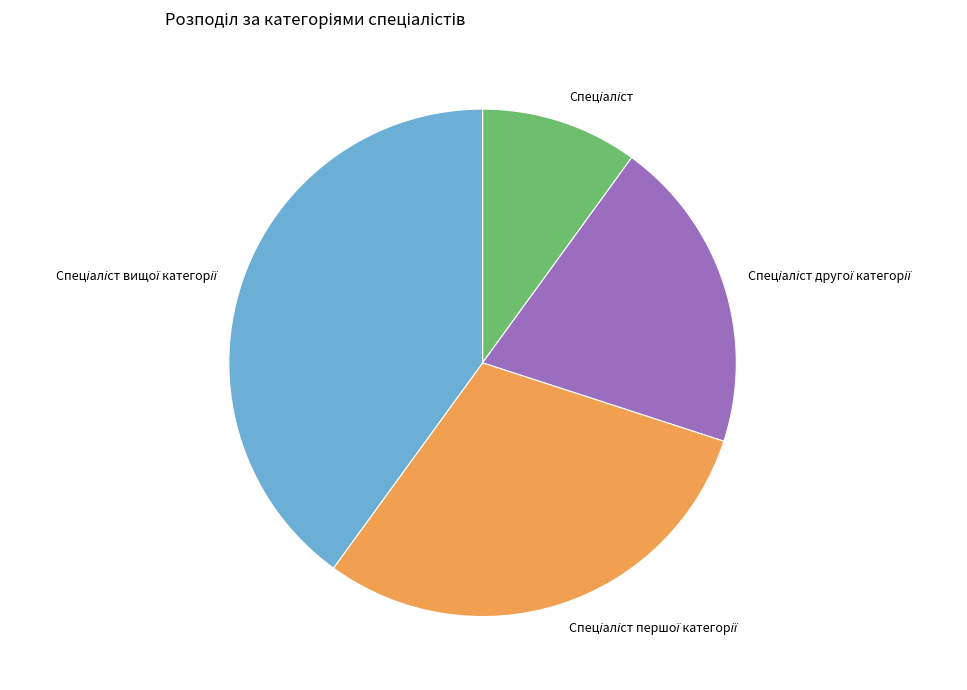

Is there a majority slice in this chart?

No